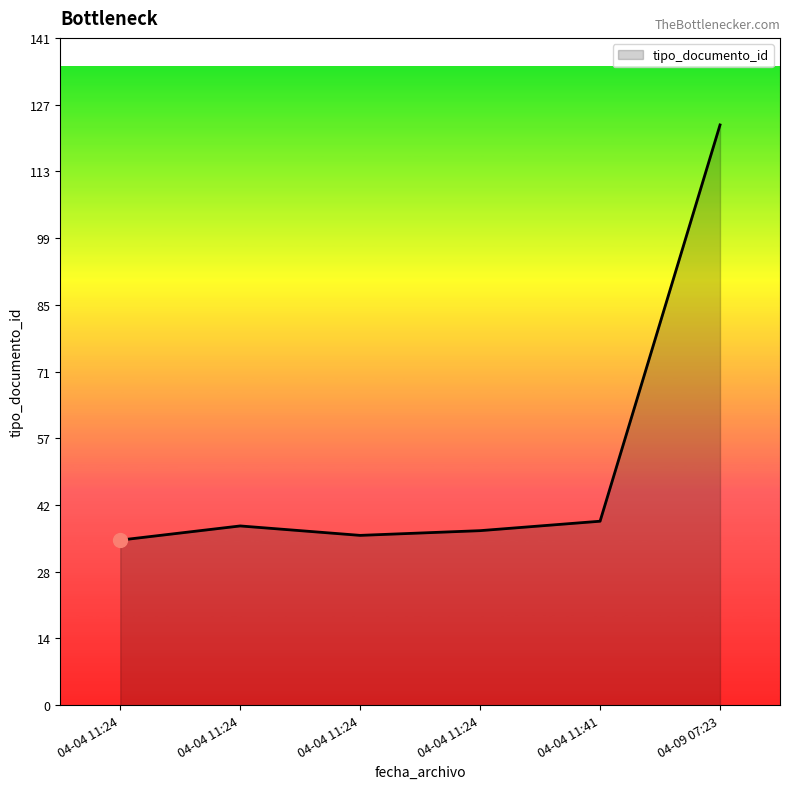

How many lines are shown in the chart?

1